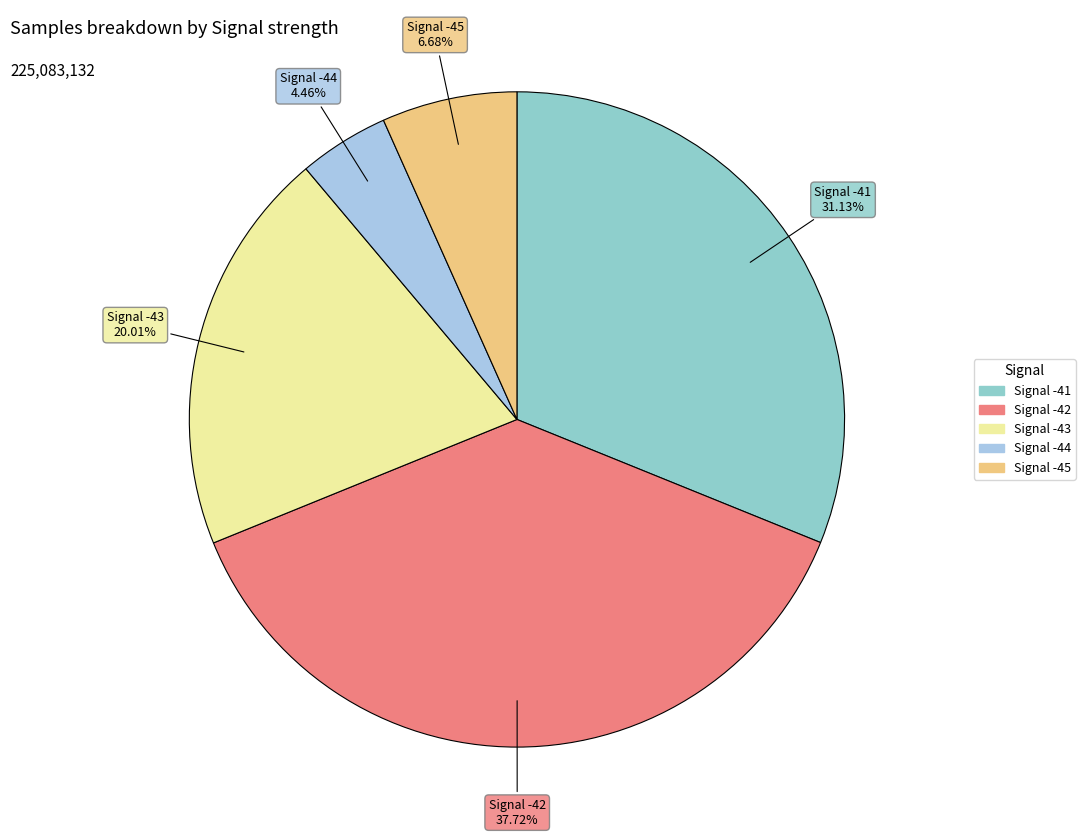

Count the number of slices in the pie.

5